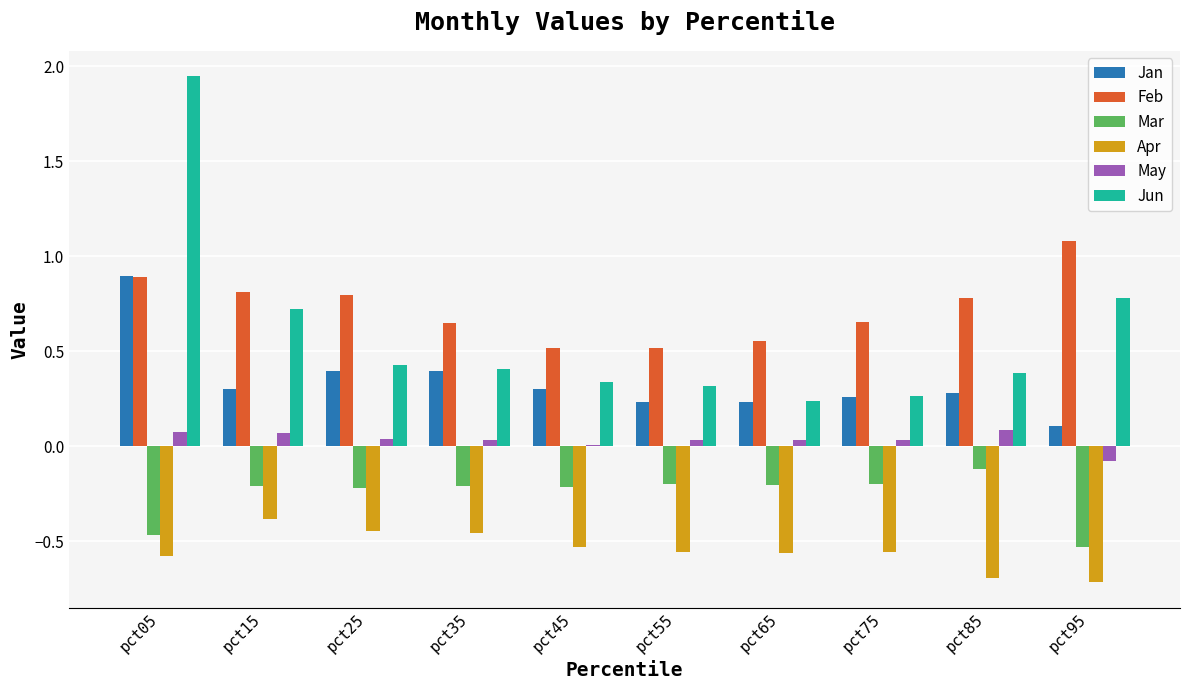

The Mar series shows -0.2 at pct25. True or false?

True